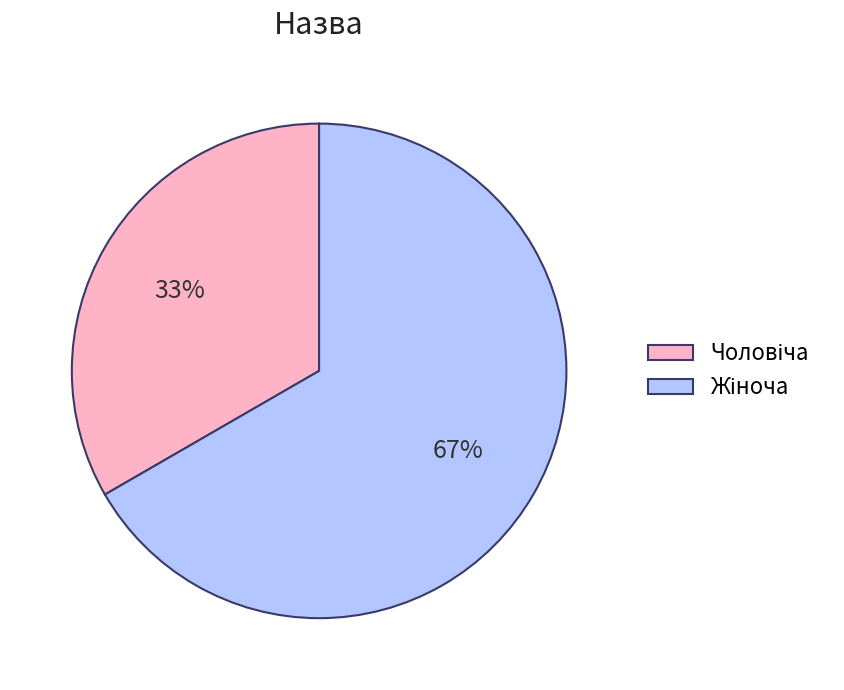

To the nearest percent, what is the average slice percentage?

50%